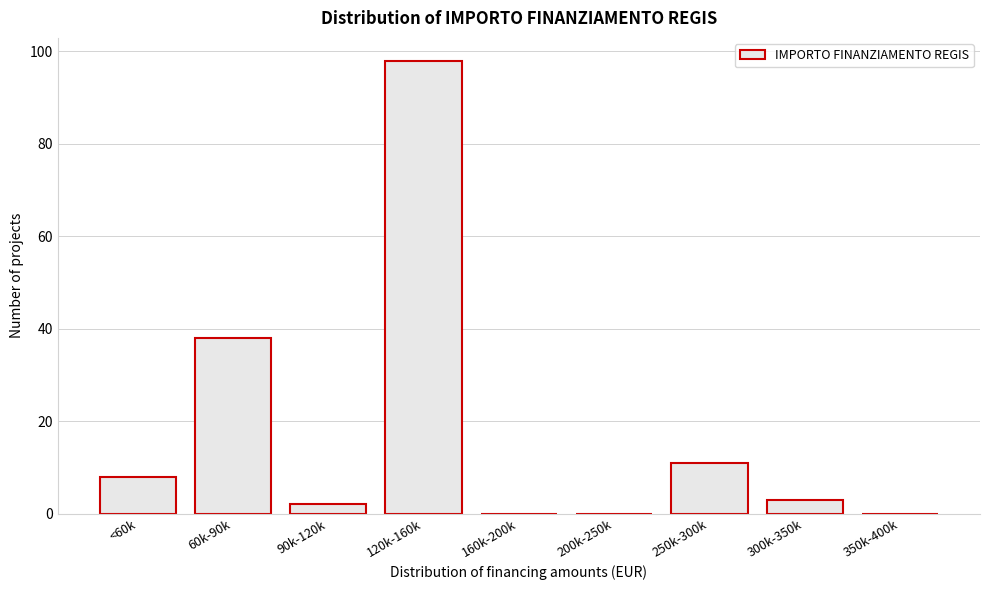

Reading right to left, extract all data points from this chart.

350k-400k=0	300k-350k=3	250k-300k=11	200k-250k=0	160k-200k=0	120k-160k=98	90k-120k=2	60k-90k=38	<60k=8